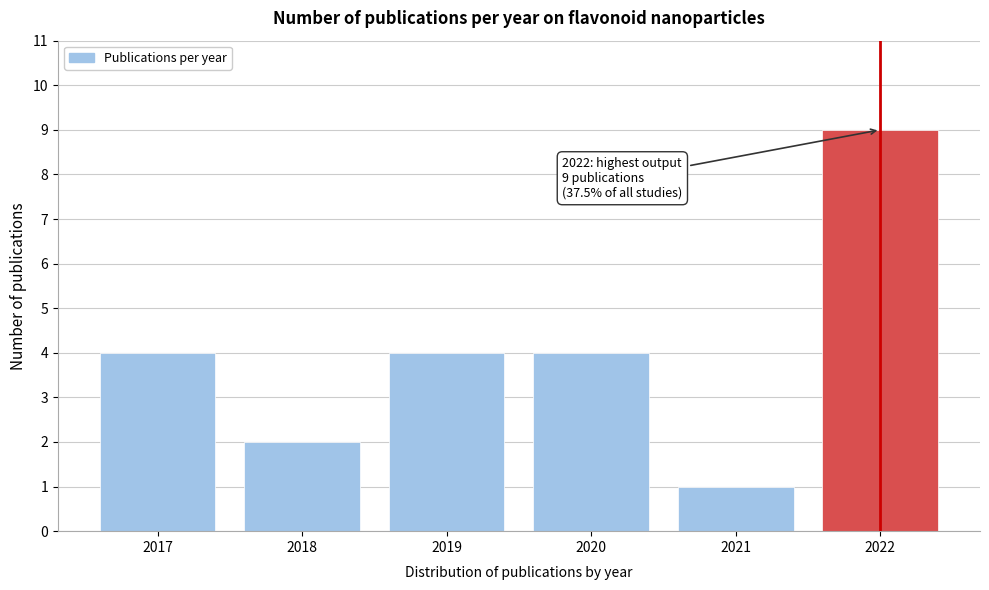

Reading left to right, list all the values displayed in this chart.

4	2	4	4	1	9